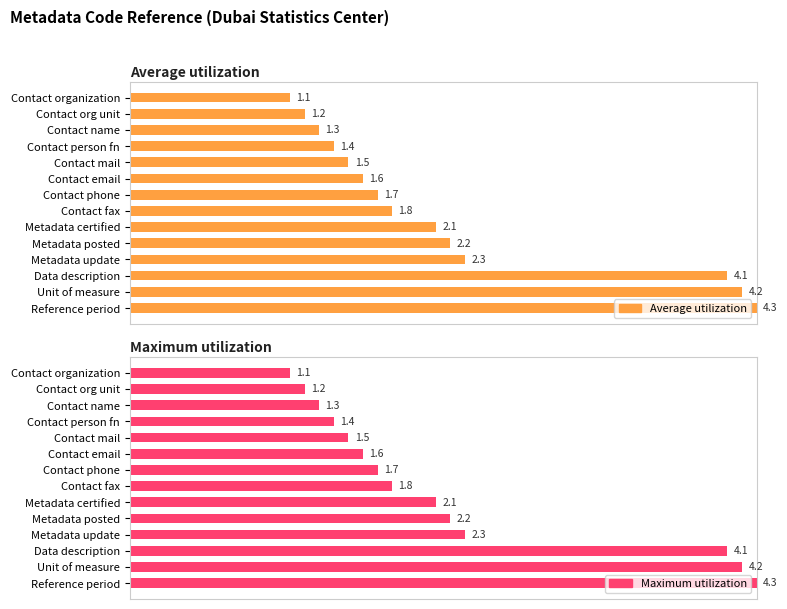

Does the chart contain any negative values?

No